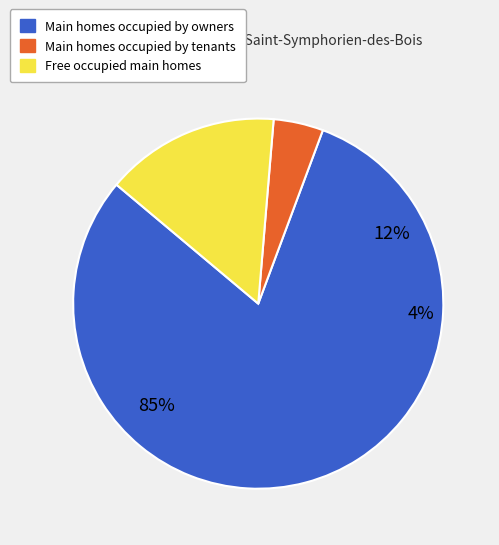

Count the number of slices in the pie.

3